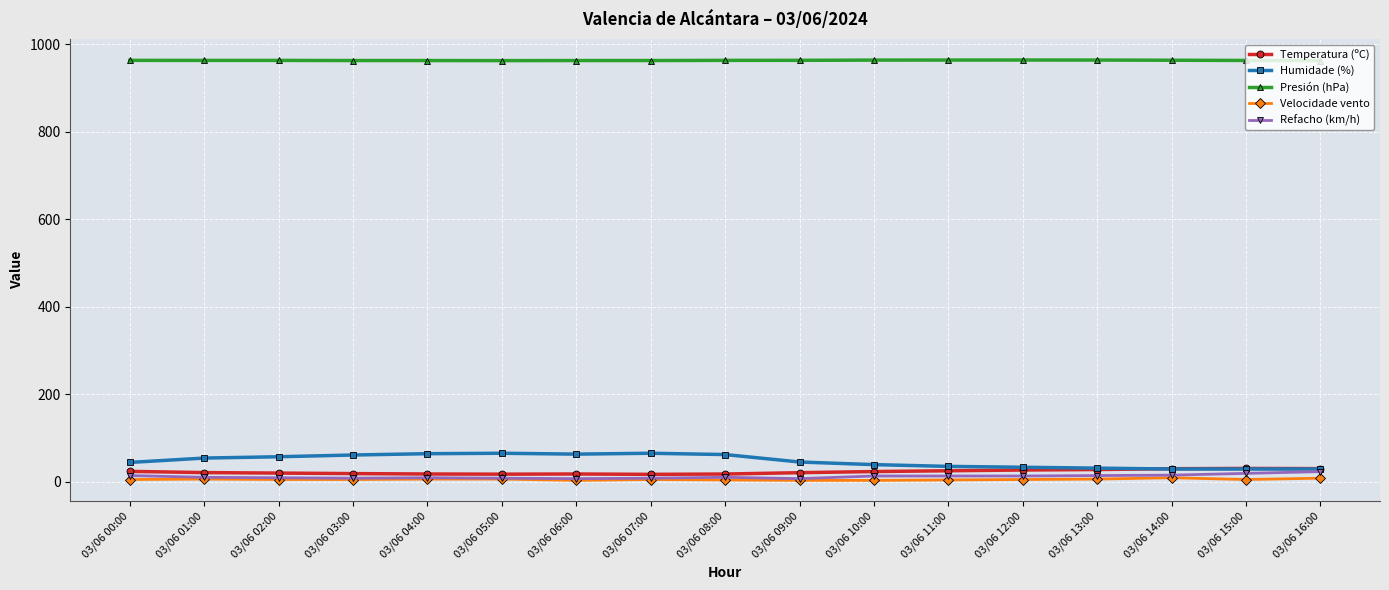

True or false: Humidade (%) and Presión (hPa) cross at least once.

False